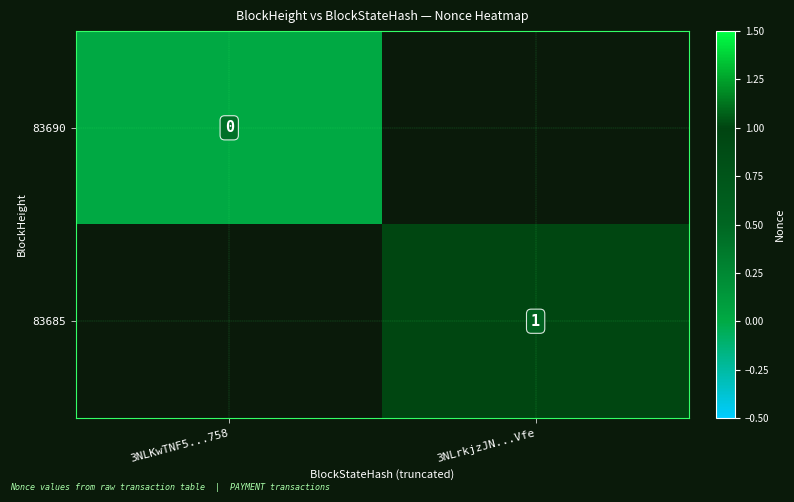

True or false: 83690 has a value of 0.0 at 3NLKwTNF5...758.

True